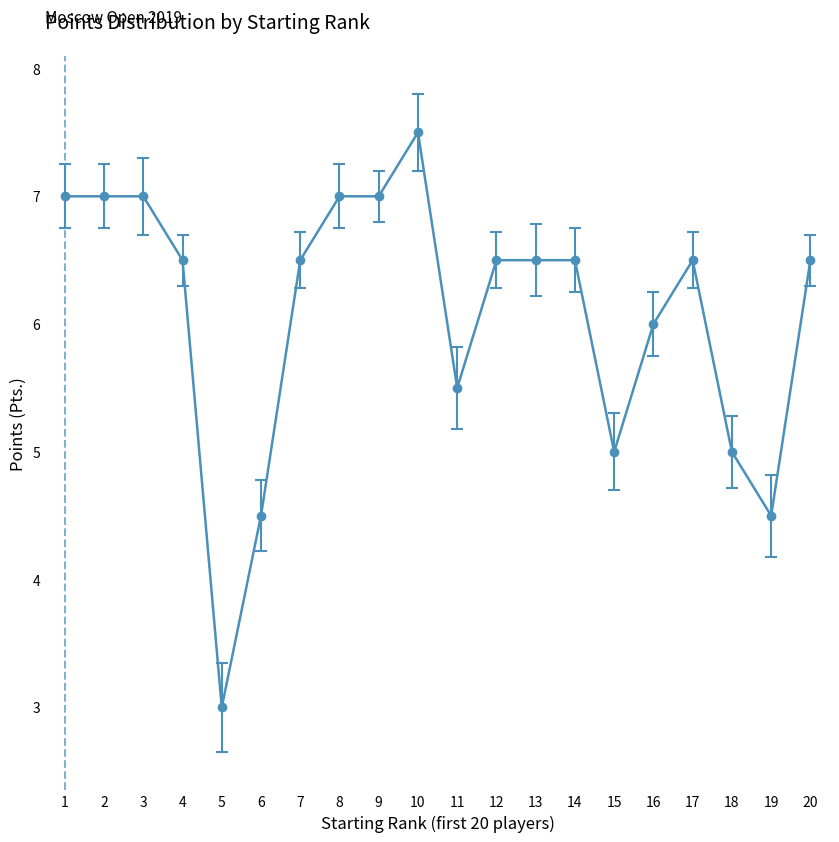

Reading left to right, transcribe all the data shown in this chart.

7.0	7.0	7.0	6.5	3.0	4.5	6.5	7.0	7.0	7.5	5.5	6.5	6.5	6.5	5.0	6.0	6.5	5.0	4.5	6.5